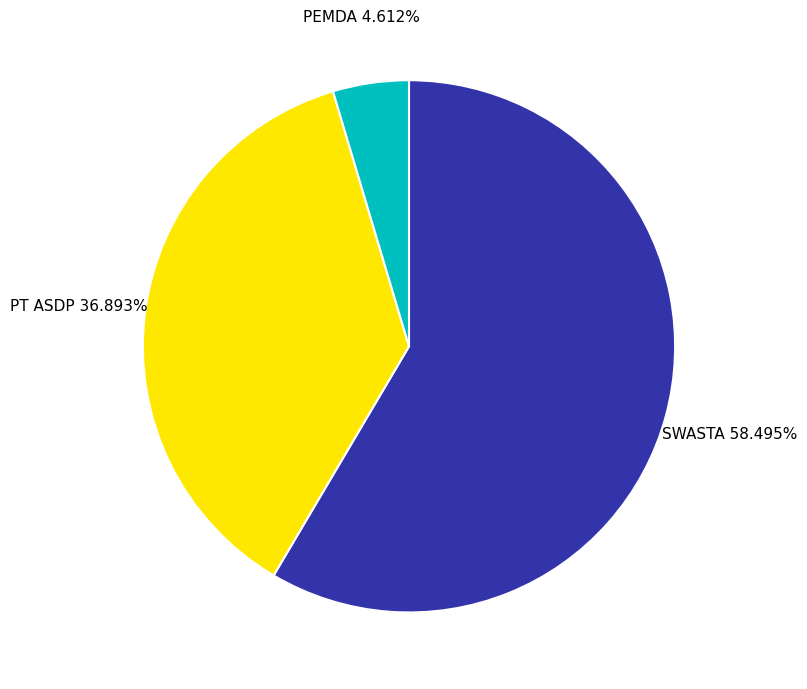

Is there any slice that represents more than half of the pie?

Yes